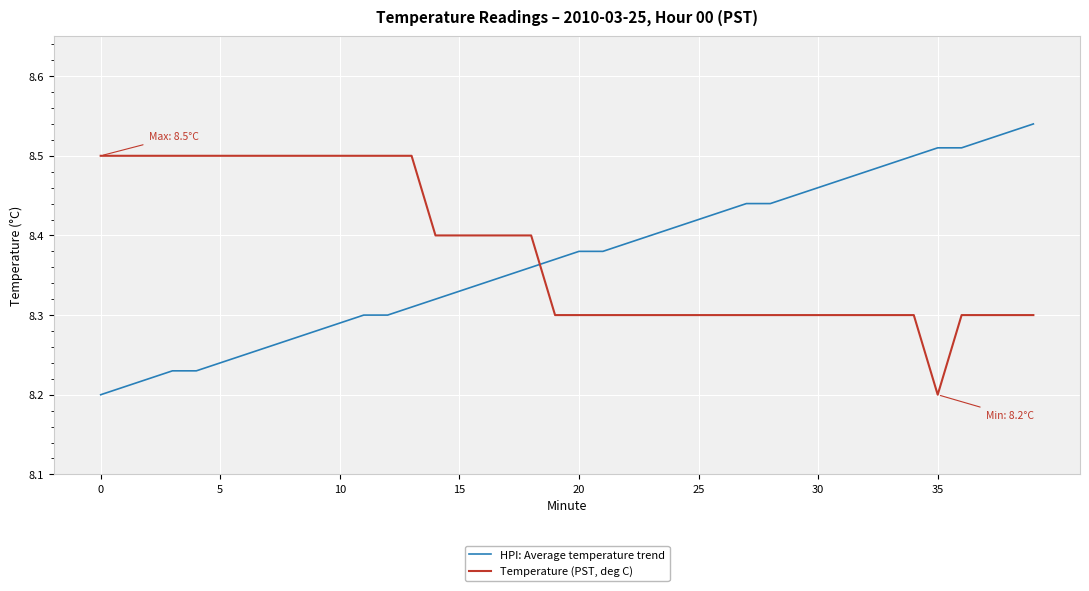

True or false: Temperature (PST, deg C) and HPI: Average temperature trend intersect in this chart.

True